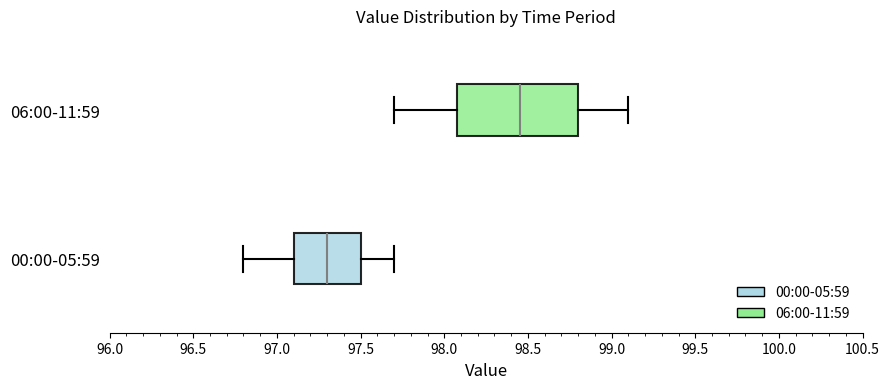

Which box has the furthest to the right median line?

06:00-11:59